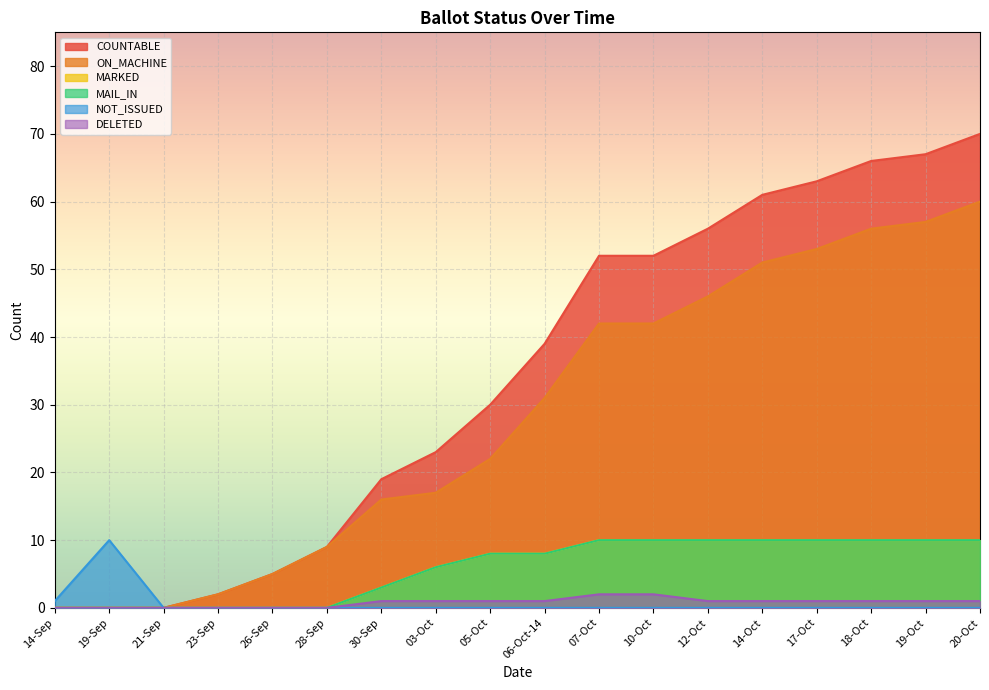

Where is ON_MACHINE nearest to the value 30?

06-Oct-14